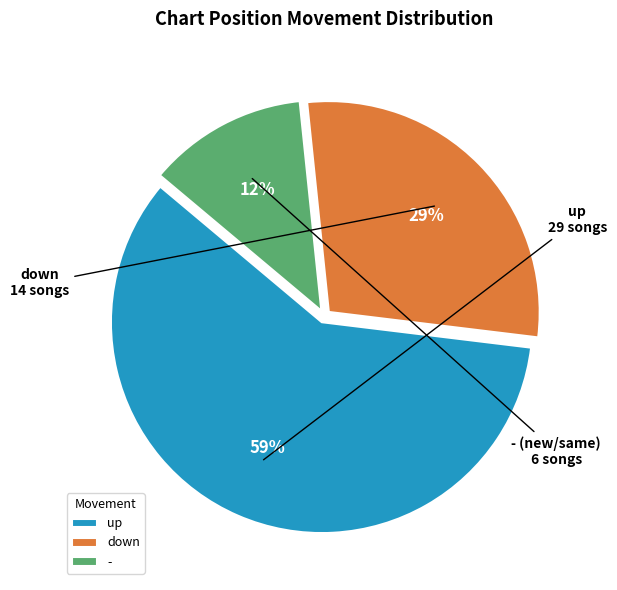

Between up and down, which is larger?

up